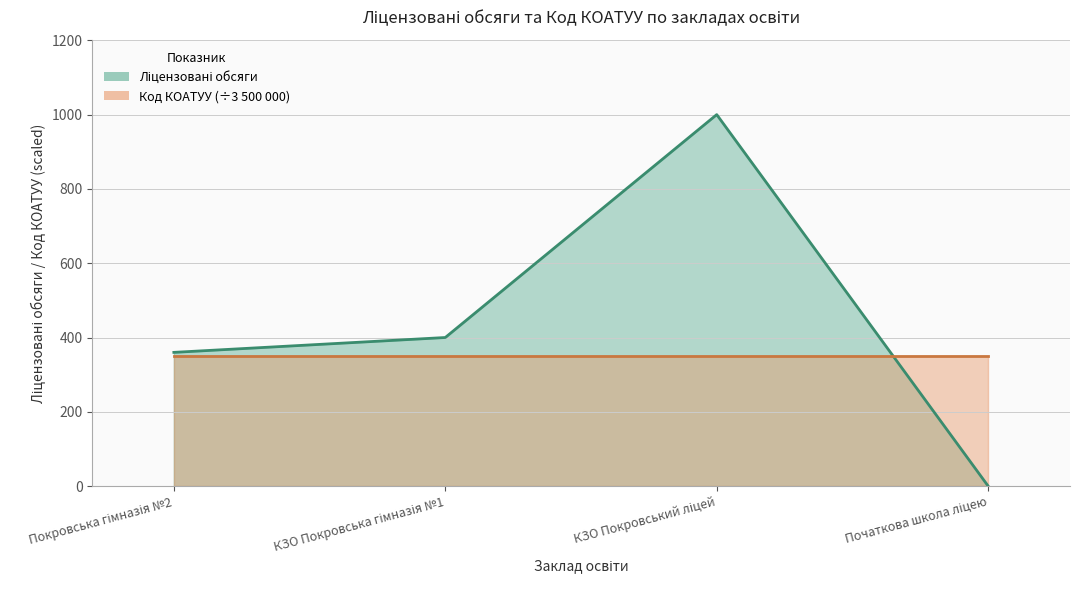

List the labels in order of value, largest first.

КЗО Покровський ліцей, КЗО Покровська гімназія №1, Покровська гімназія №2, Початкова школа ліцею